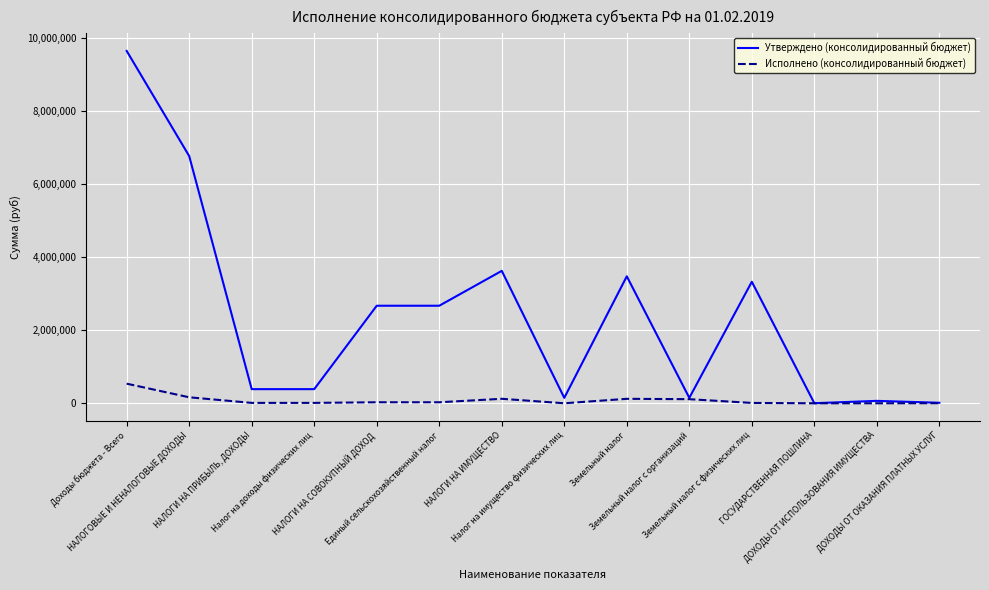

Rank the series by their maximum value, from highest to lowest.

Утверждено (консолидированный бюджет), Исполнено (консолидированный бюджет)